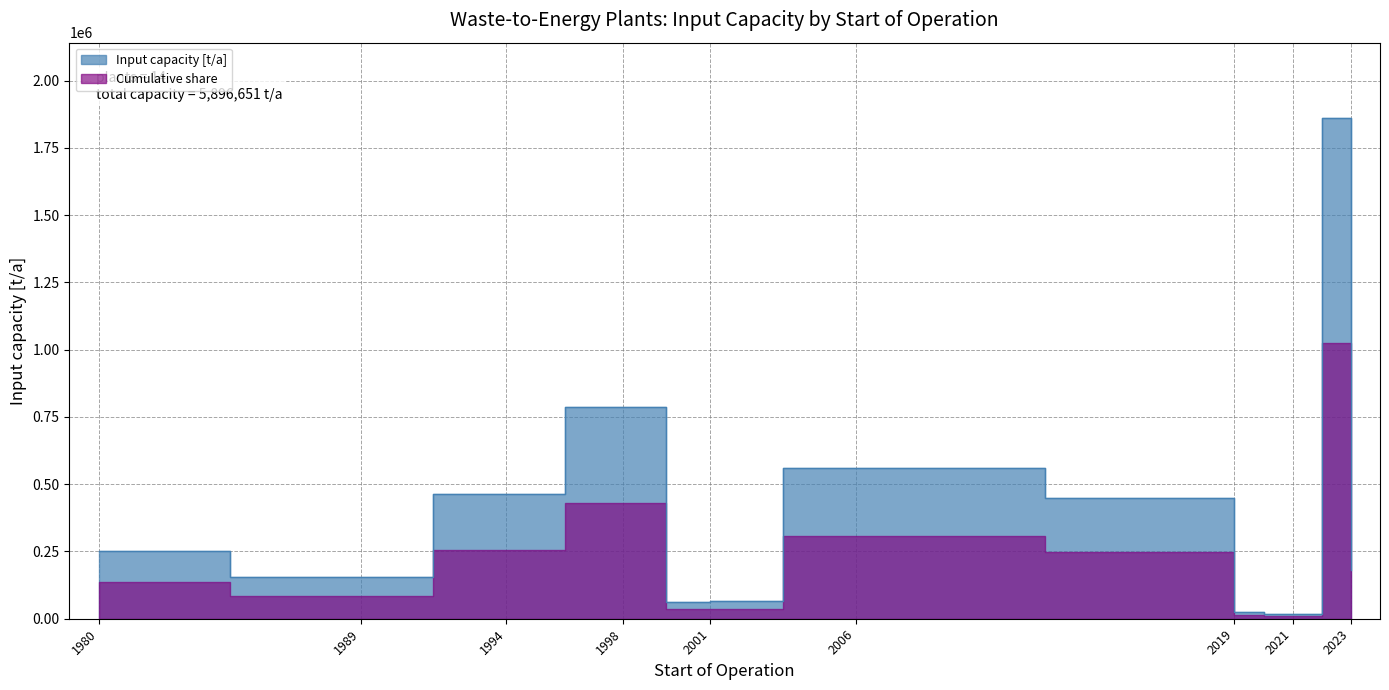

How many data points does each series have?

14